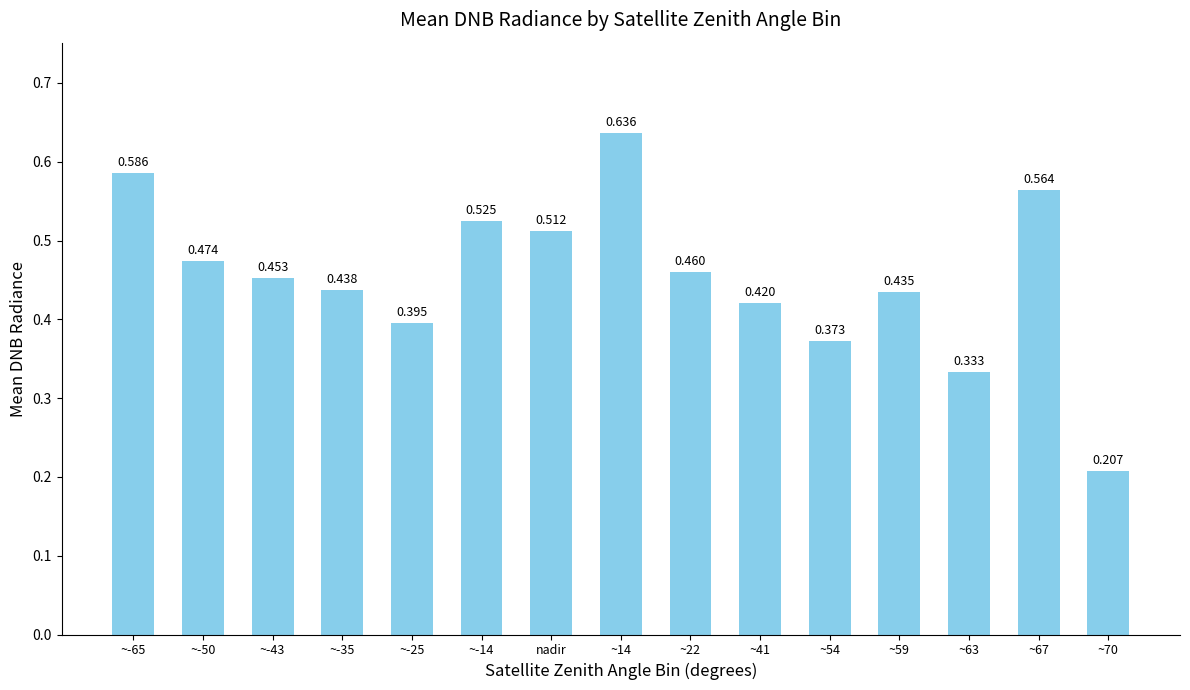

Which label corresponds to the smallest value in the chart?

~70